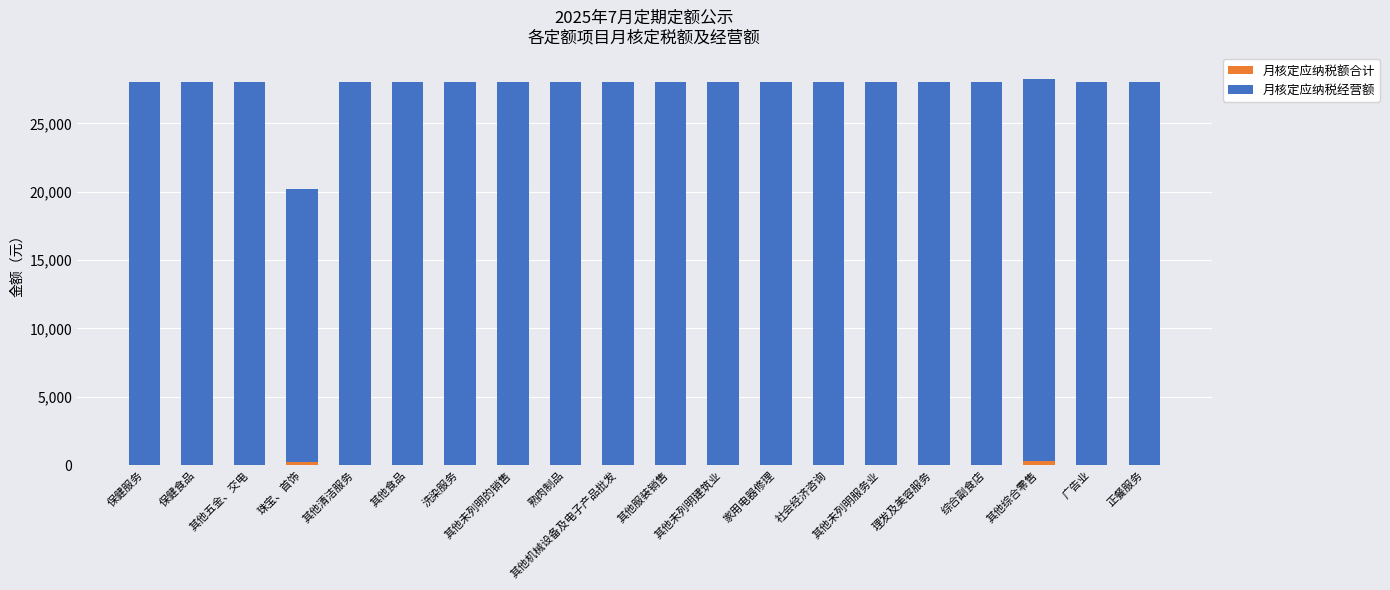

Count the number of categories in the chart.

20